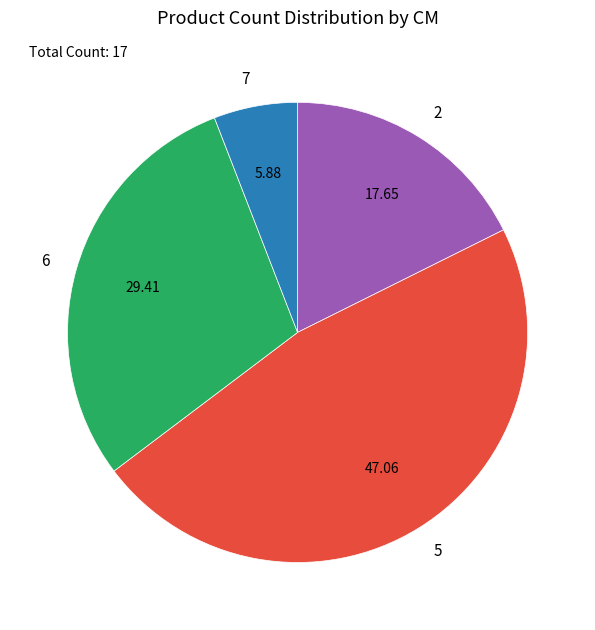

Do 2 and 5 together represent more than half of the pie?

Yes